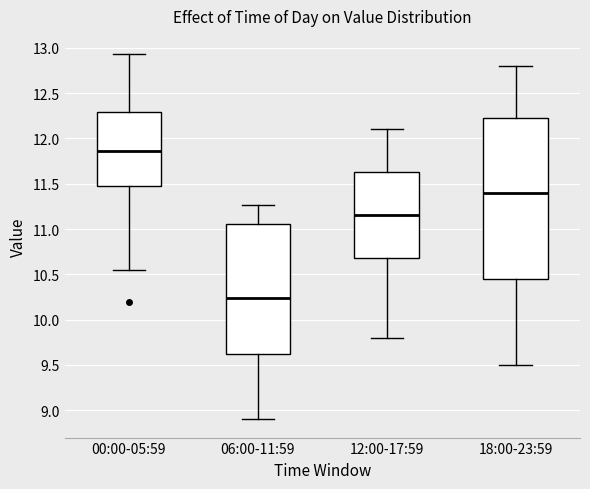

Which box's median line is the lowest?

06:00-11:59